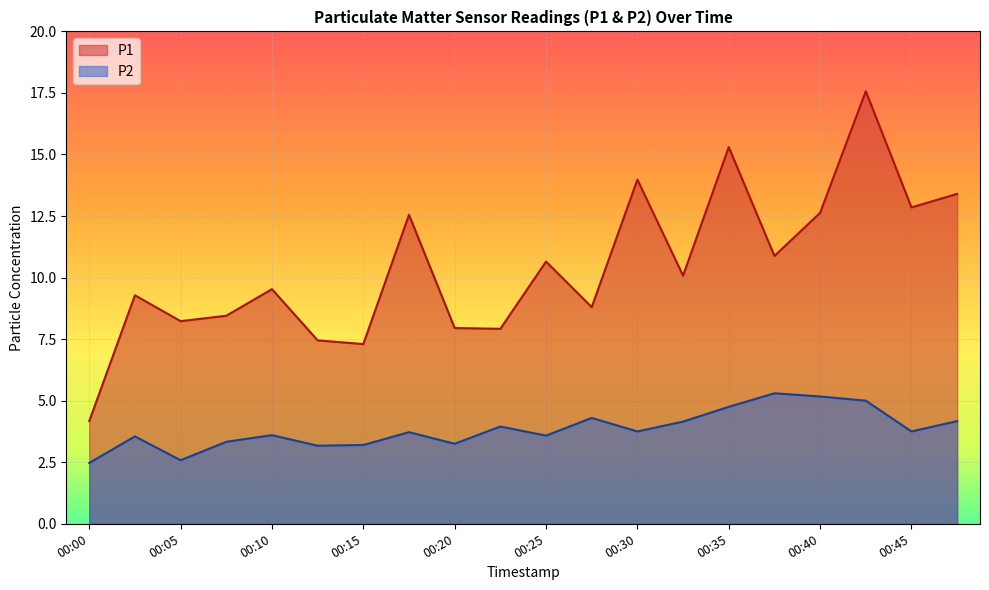

Where is the first local maximum for P2?

00:02